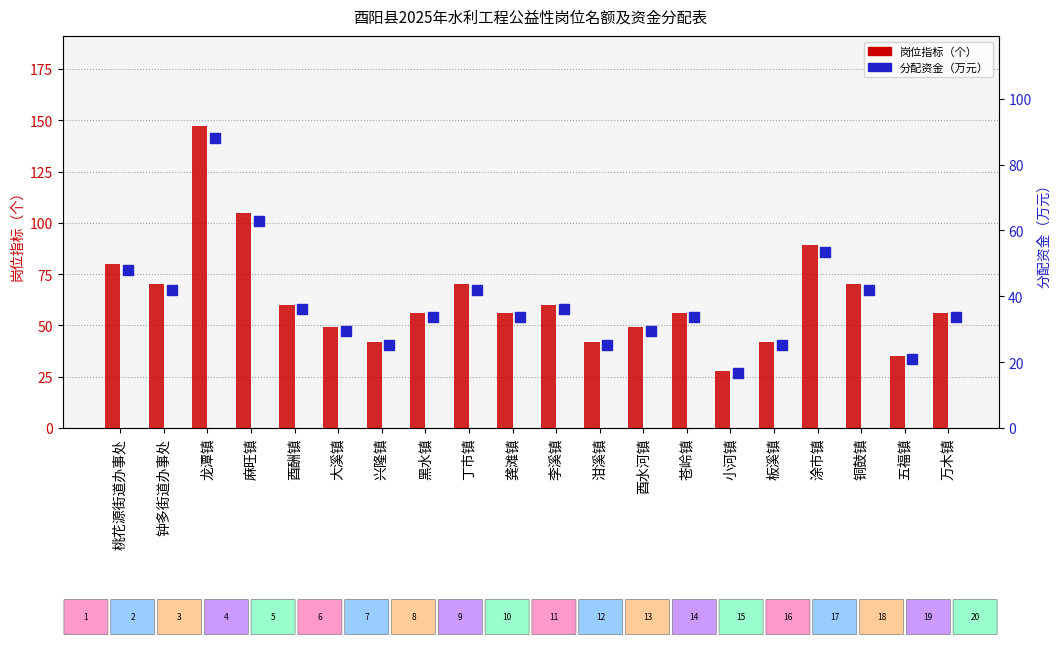

What is the average value of the 岗位指标（个） series?

63.1